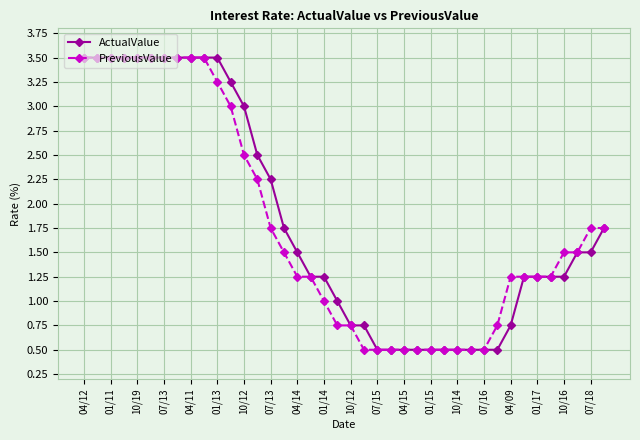

What is the highest value of the PreviousValue series?

3.5